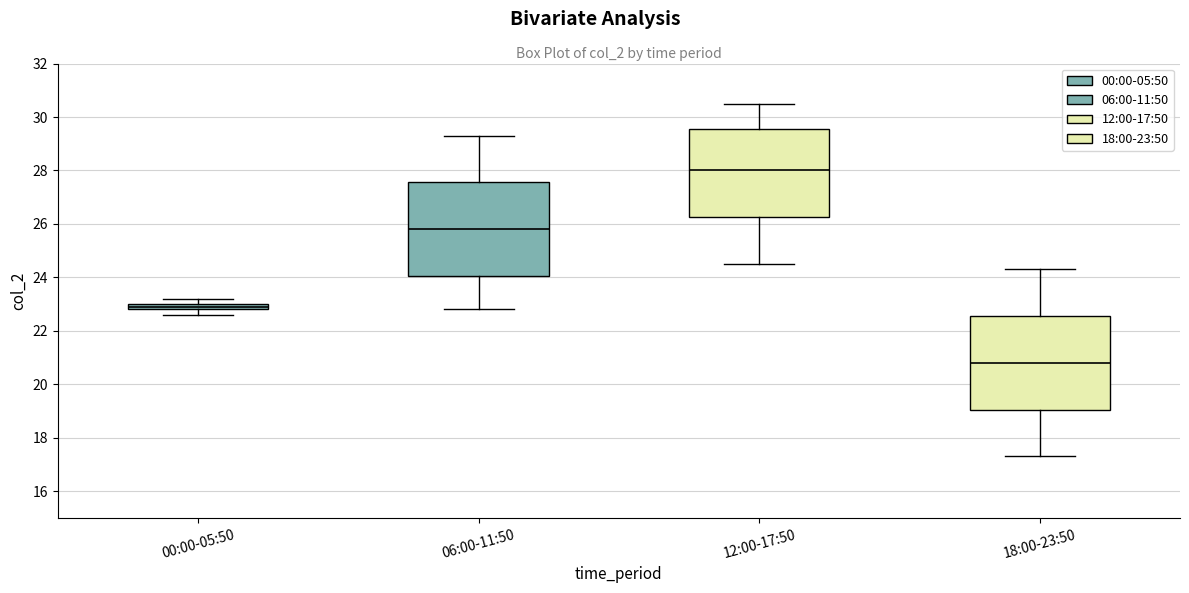

Where is the lower edge of the box for 00:00-05:50 on the y-axis? The values are not printed on the chart, so give them approximately, as read against the axis.

22.8